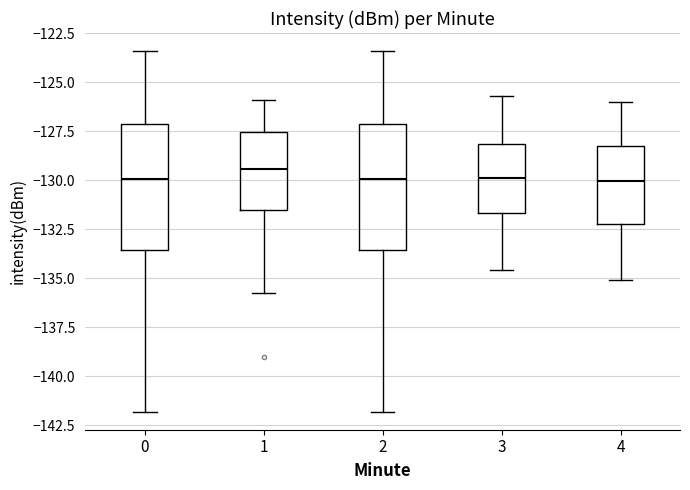

Where is the lower edge of the box at x = 3 on the y-axis? The values are not printed on the chart, so give them approximately, as read against the axis.

-131.5